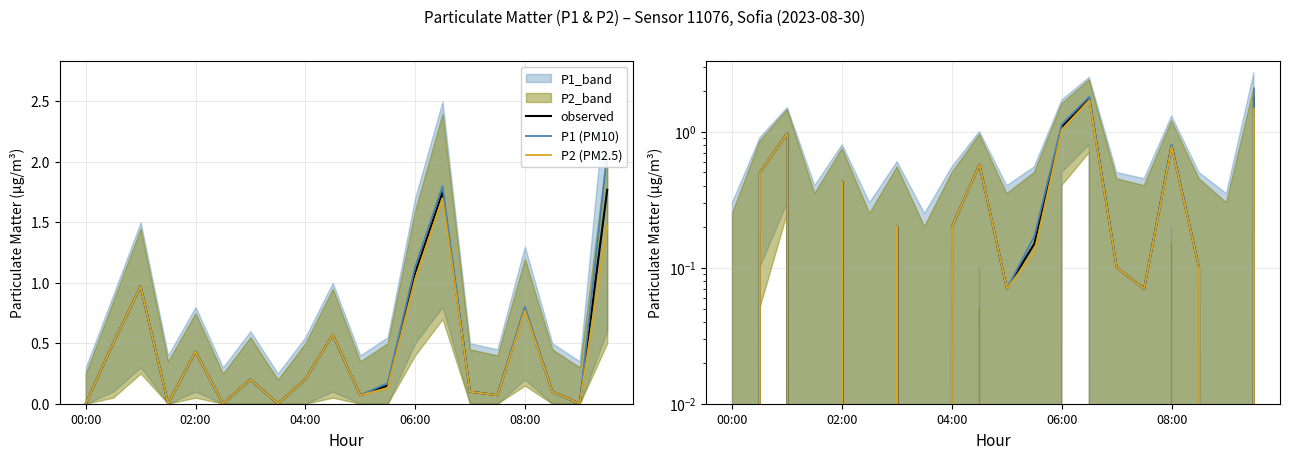

Is this an area chart (filled region under the line)?

No